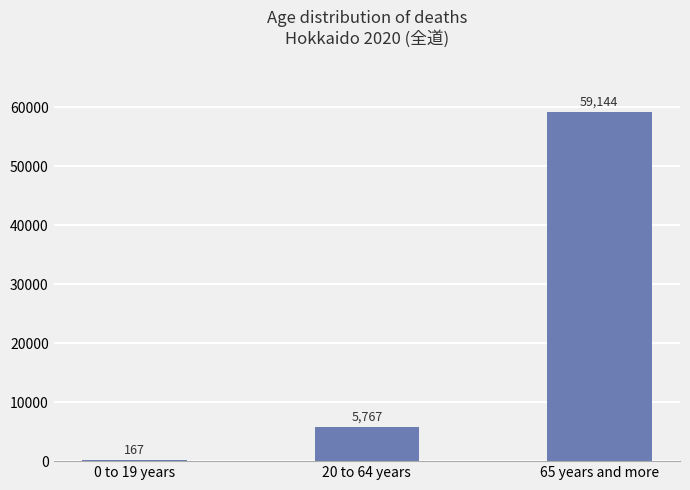

The value at 0 to 19 years is 167. True or false?

True